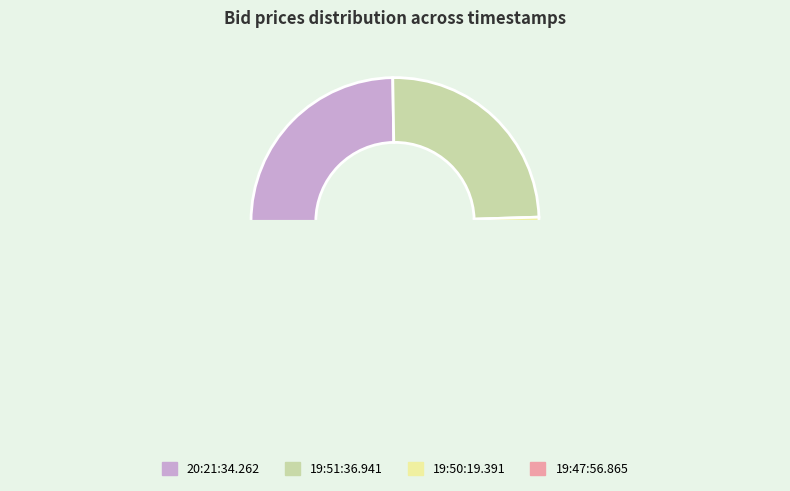

The 19:47:56.865 slice represents 39% of the pie. True or false?

False